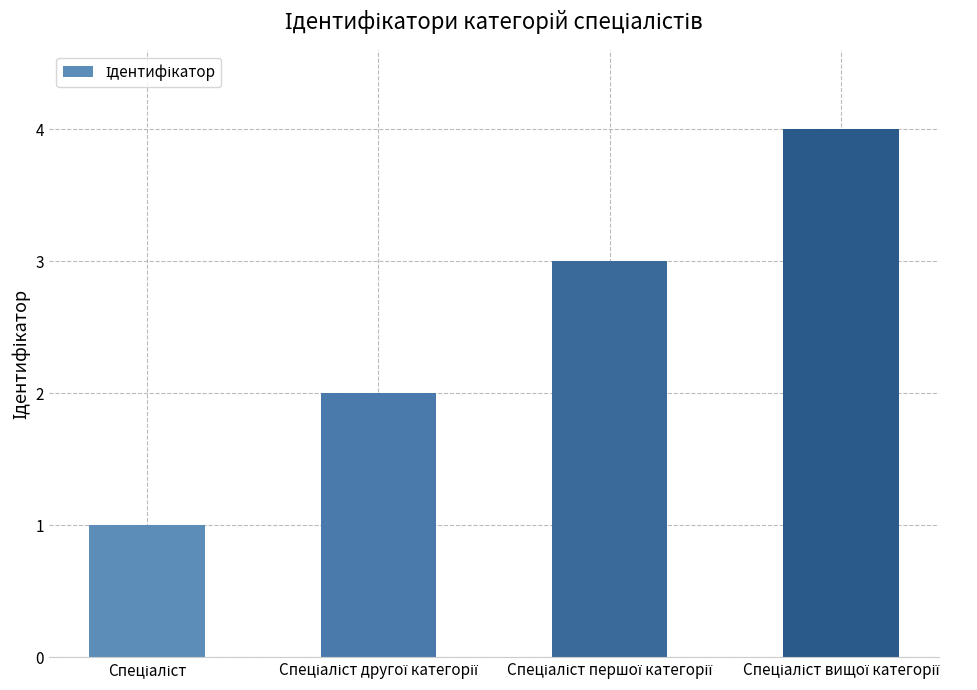

What is the difference between the maximum and minimum values?

3